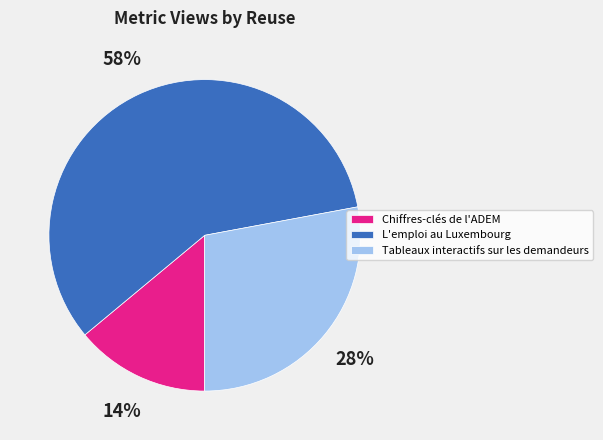

Combined, do L'emploi au Luxembourg and Chiffres-clés de l'ADEM account for over 50%?

Yes